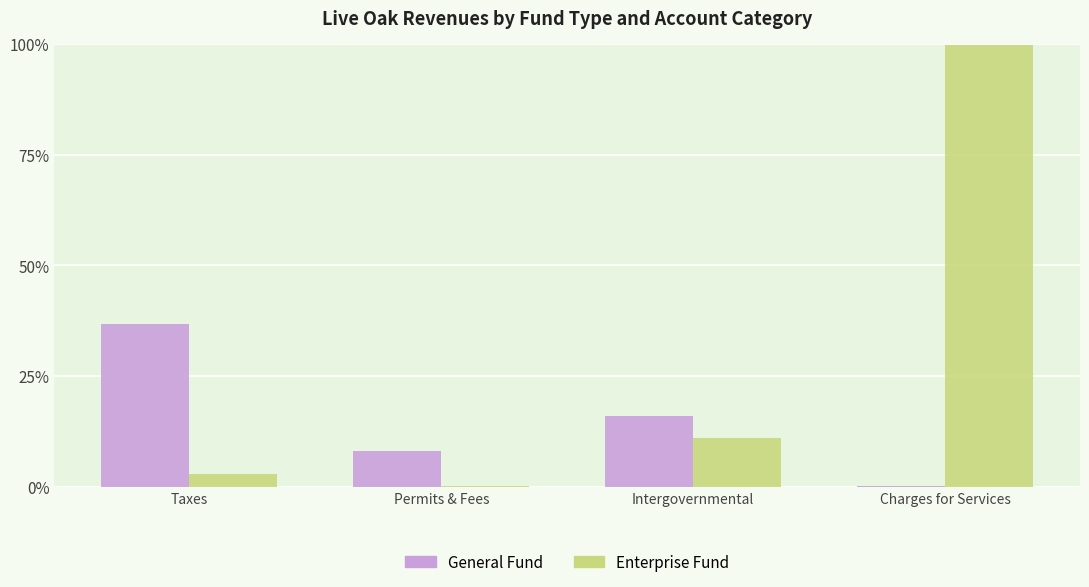

Between Taxes and Permits & Fees, which series saw the biggest shift?

General Fund